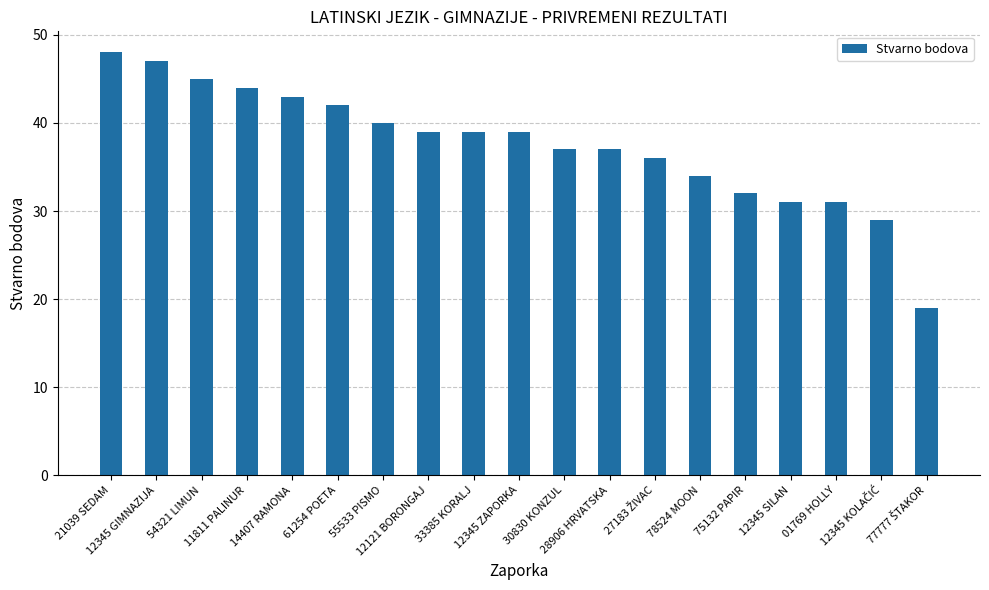

What is the minimum value shown in the chart?

19